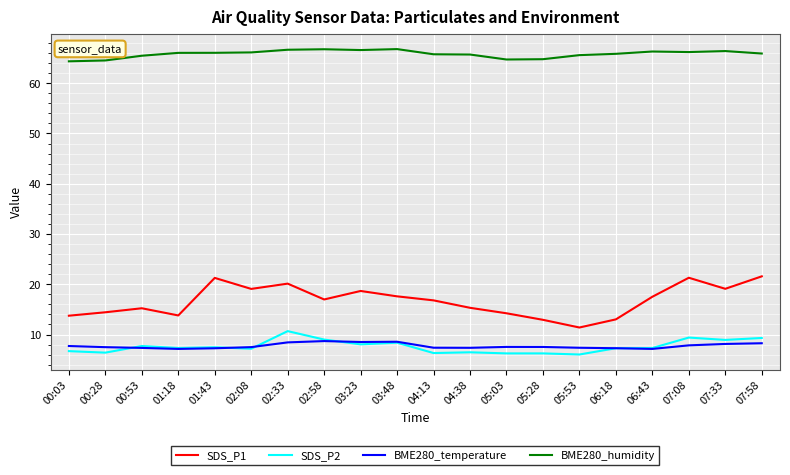

What are all the series names shown in the legend?

SDS_P1, SDS_P2, BME280_temperature, BME280_humidity